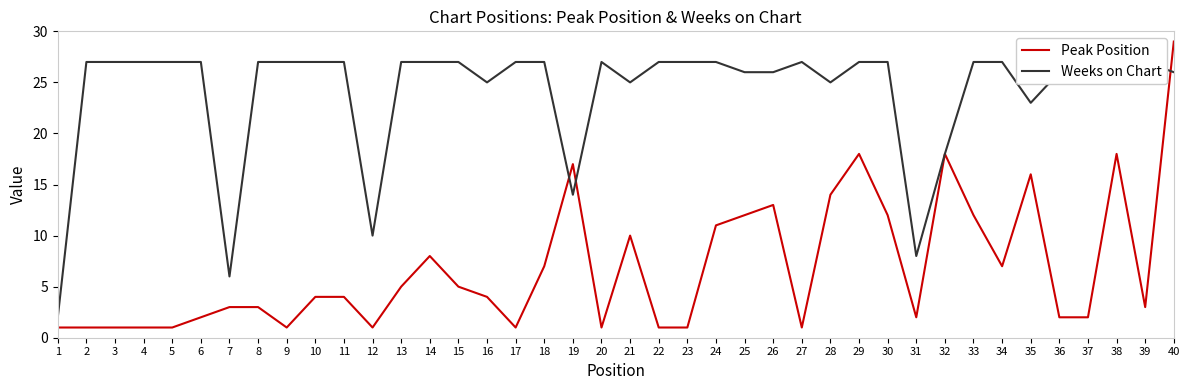

Reading left to right, list all the values displayed in this chart.

Peak Position: 1	1	1	1	1	2	3	3	1	4	4	1	5	8	5	4	1	7	17	1	10	1	1	11	12	13	1	14	18	12	2	18	12	7	16	2	2	18	3	29
Weeks on Chart: 2	27	27	27	27	27	6	27	27	27	27	10	27	27	27	25	27	27	14	27	25	27	27	27	26	26	27	25	27	27	8	18	27	27	23	26	27	25	27	26